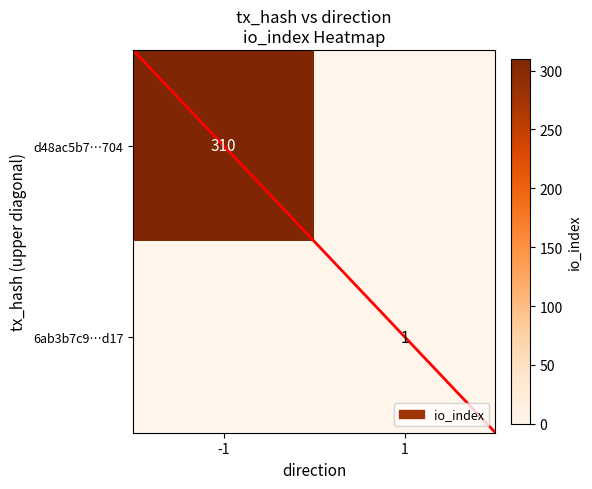

True or false: 6ab3b7c9…d17 has a value of 1 at 1.

True